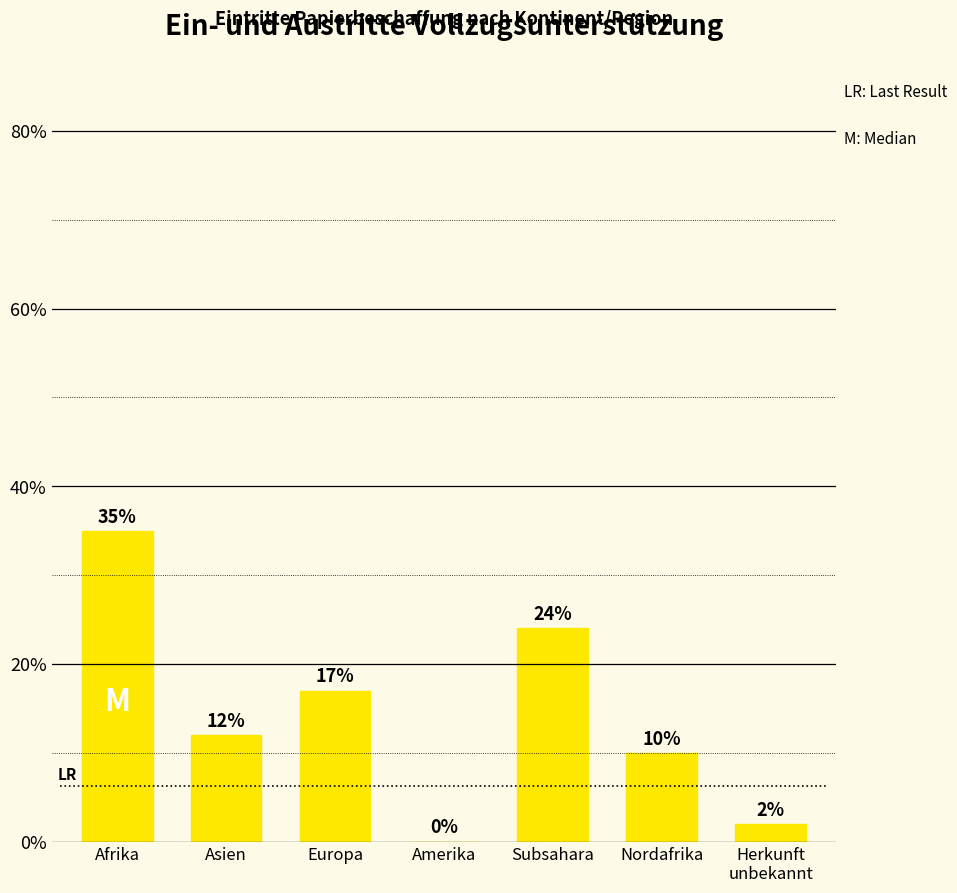

Which has a higher value, Asien or Afrika?

Afrika